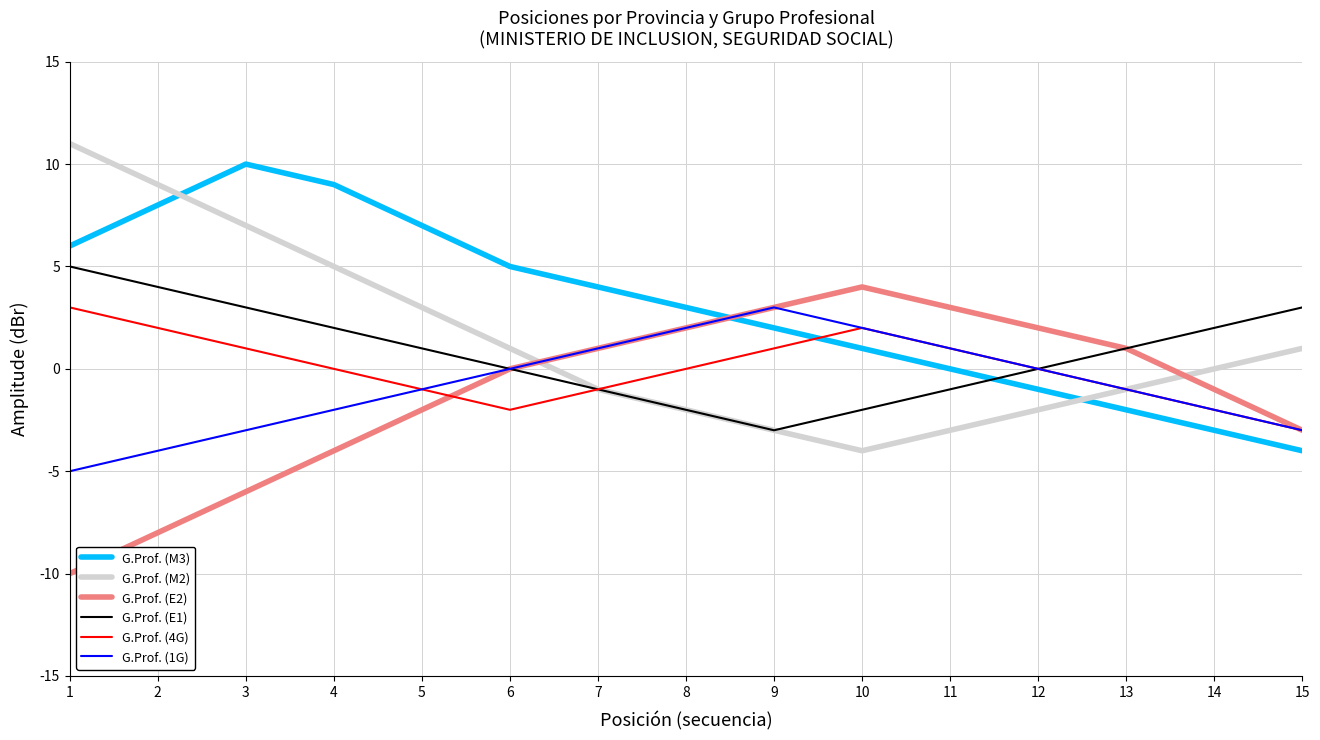

At which label does G.Prof. (E1) reach its minimum?

9